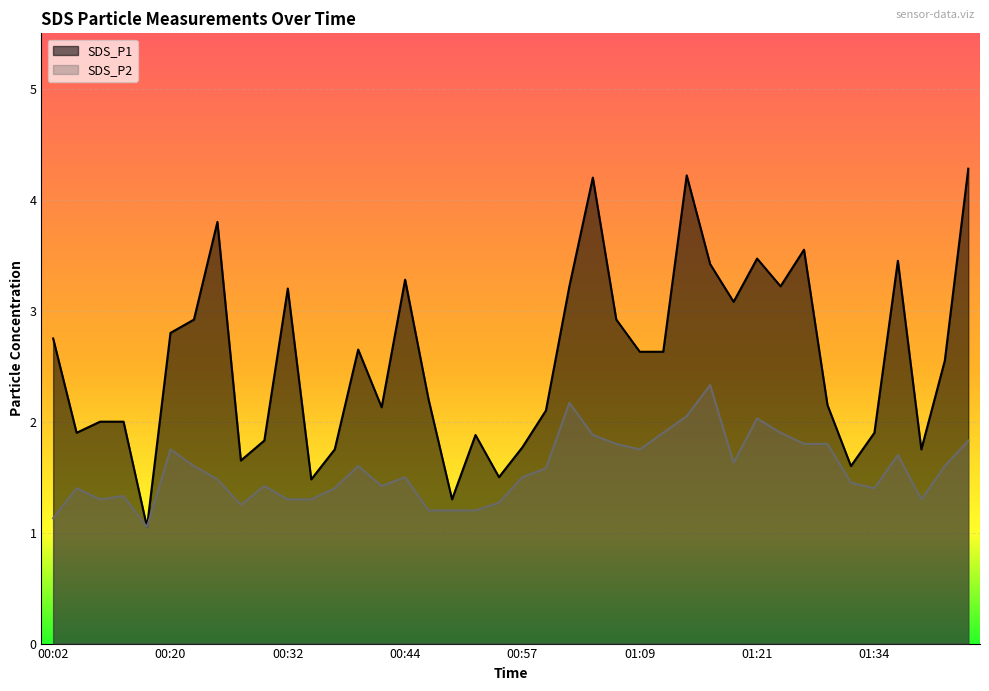

List the labels in order of SDS_P1 value, largest first.

01:43, 01:14, 01:04, 00:25, 01:26, 01:21, 01:36, 01:16, 00:44, 01:02, 01:24, 00:32, 01:19, 00:22, 01:07, 00:20, 00:02, 00:39, 01:09, 01:11, 01:41, 00:47, 01:29, 00:42, 00:59, 00:12, 00:15, 00:10, 01:34, 00:52, 00:29, 00:57, 00:37, 01:38, 00:27, 01:31, 00:54, 00:34, 00:49, 00:17